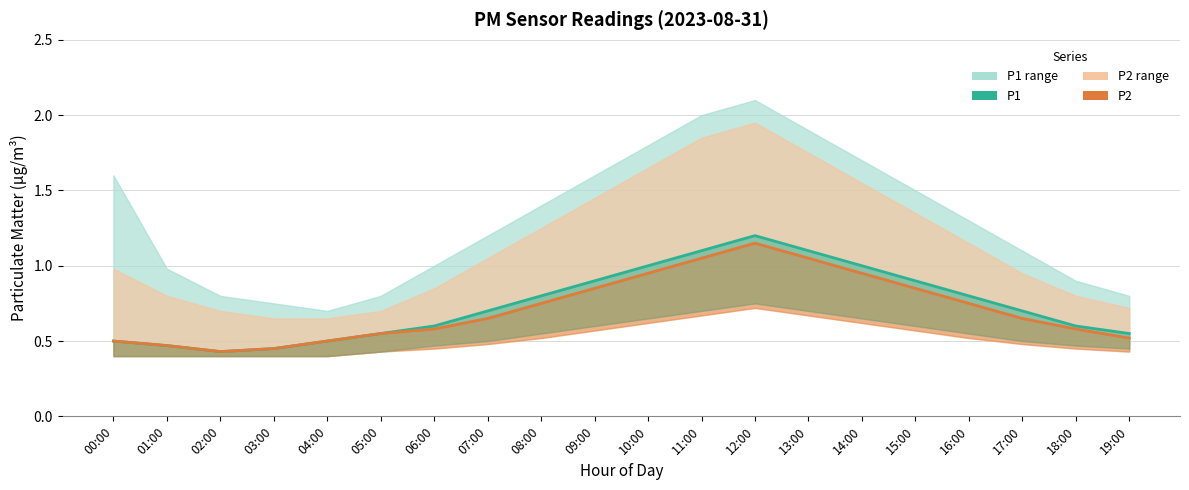

What is the lowest value of the P1 series?

0.4